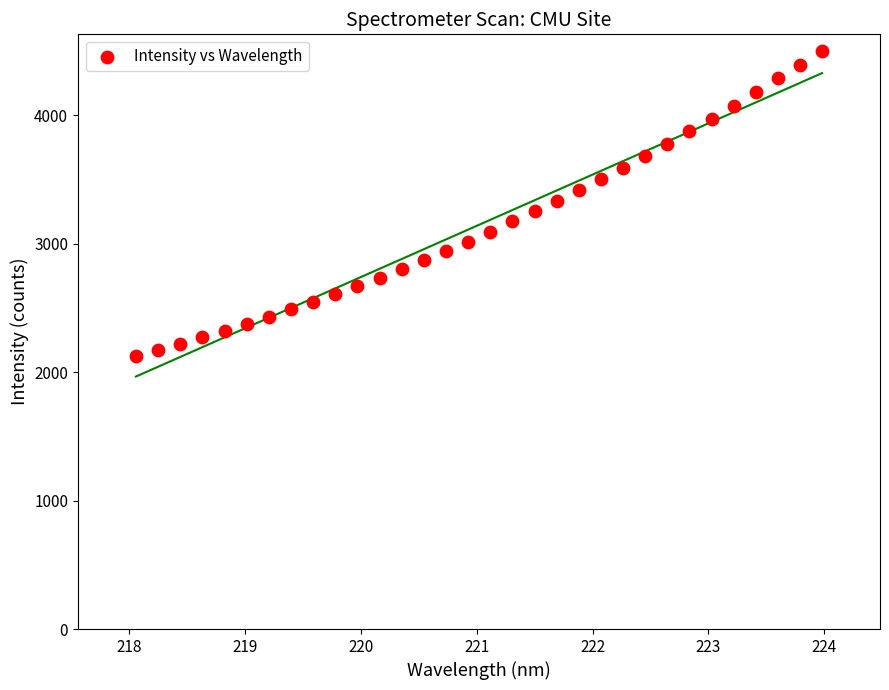

What is the range of X values (max minus min)?

5.9